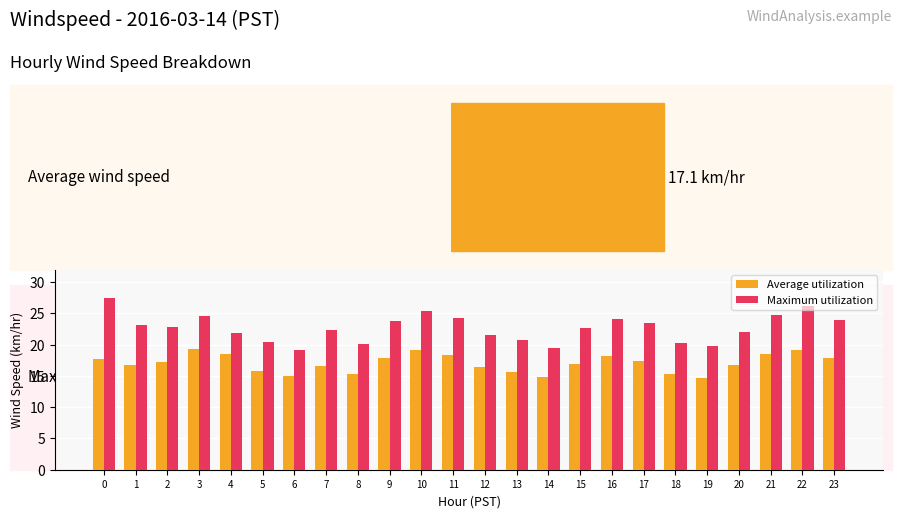

Which series has the largest range (max minus min)?

Maximum utilization